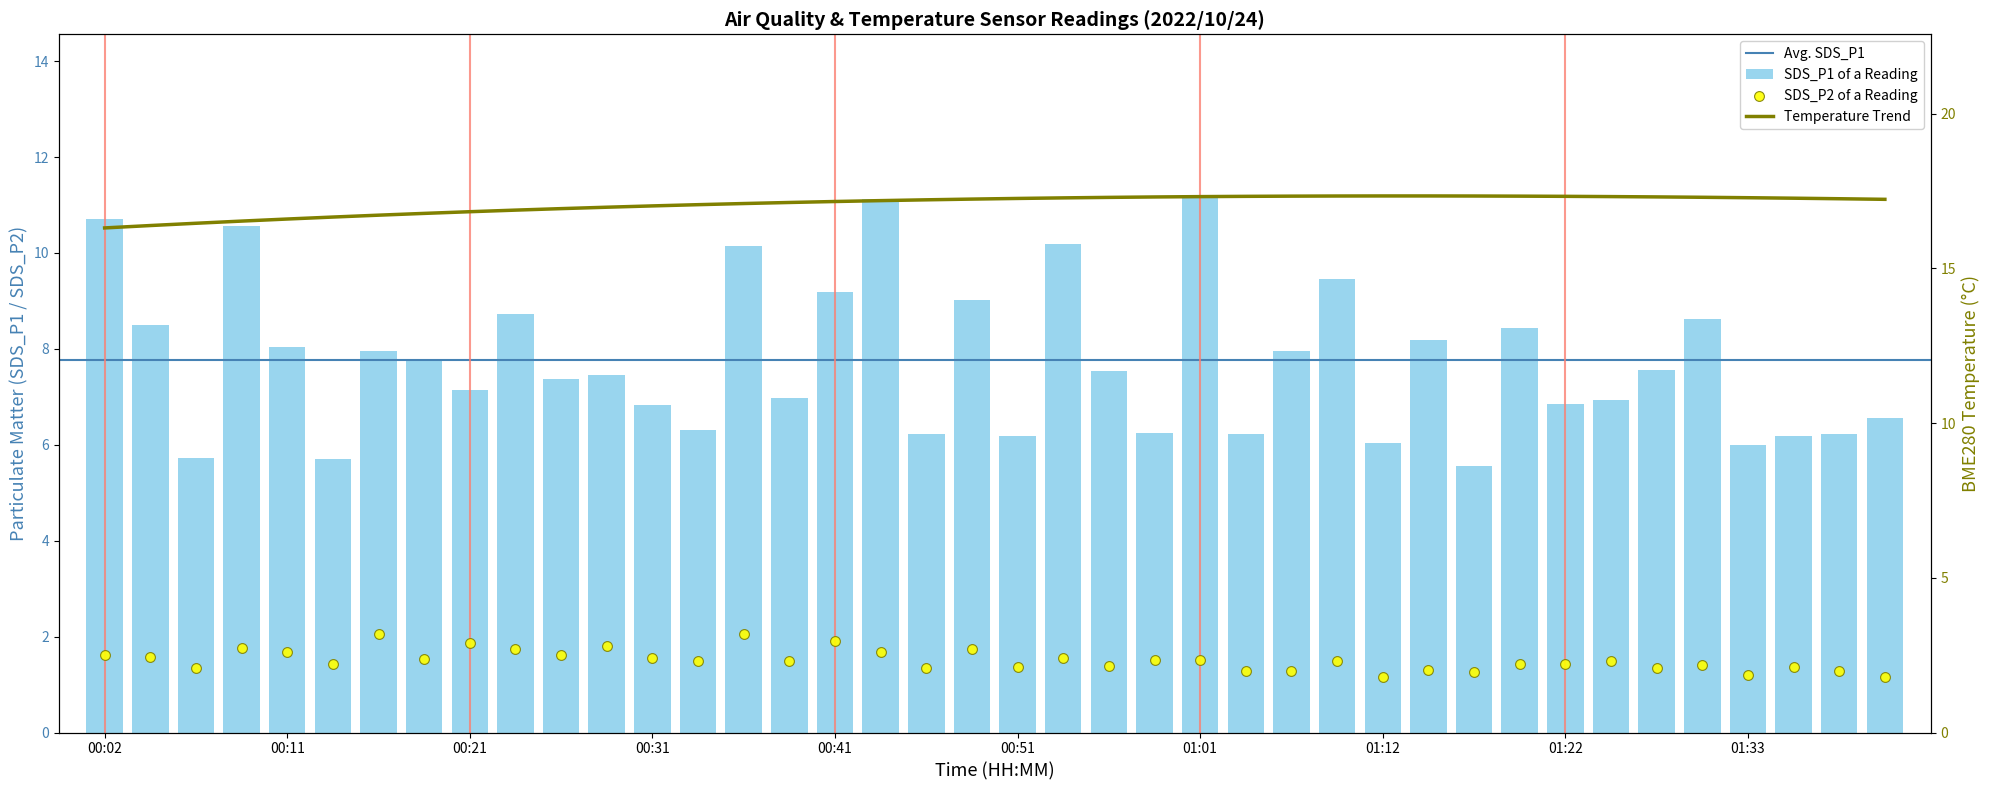

Which series reaches the minimum Y coordinate?

SDS_P2